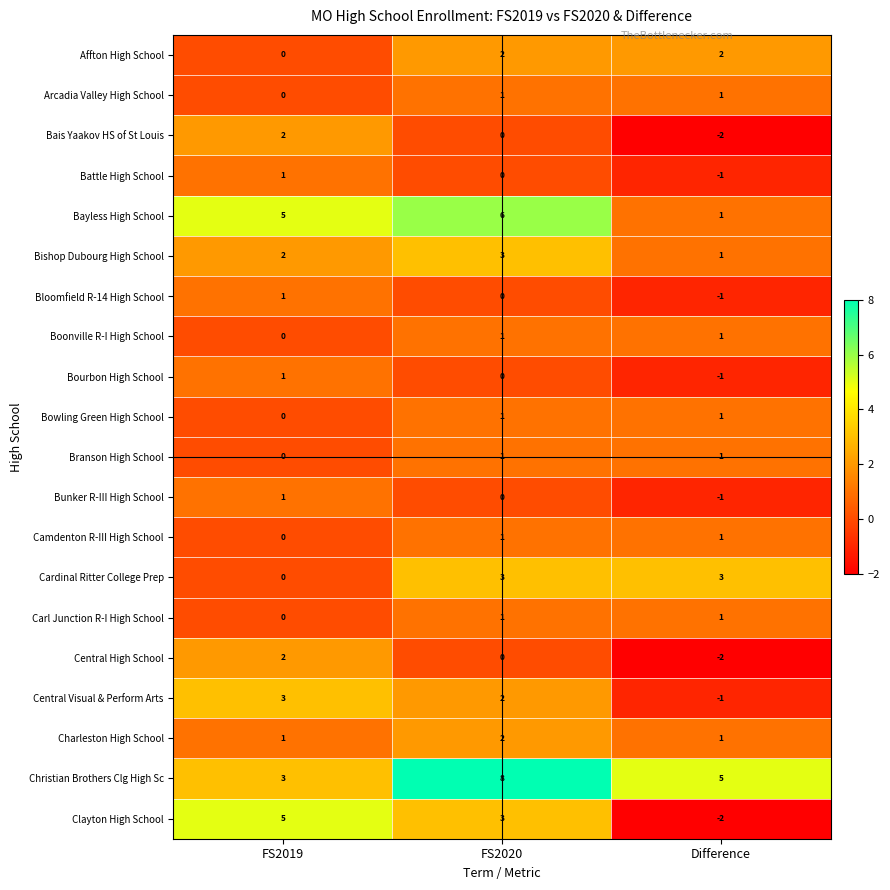

At which category is the sum across all series the highest?

FS2020